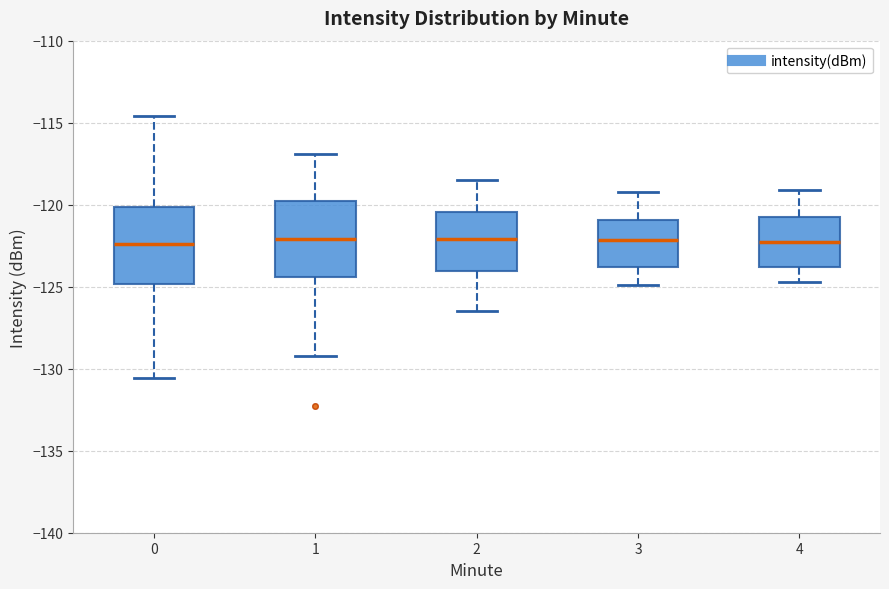

Where does the upper whisker of the box at x = 3 end on the y-axis? The values are not printed on the chart, so give them approximately, as read against the axis.

-119.0